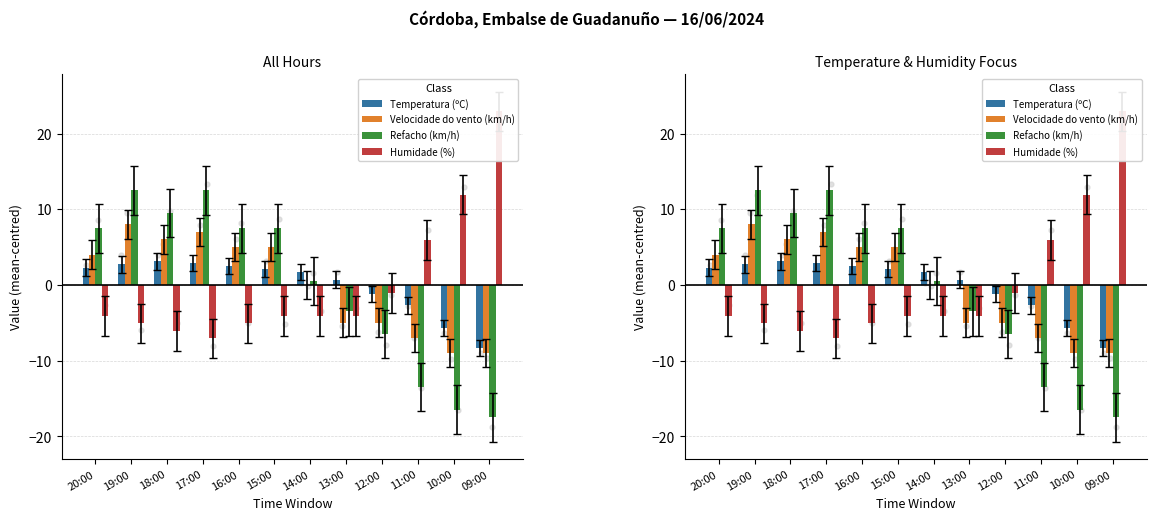

At how many categories does at least one series exceed 2?

9